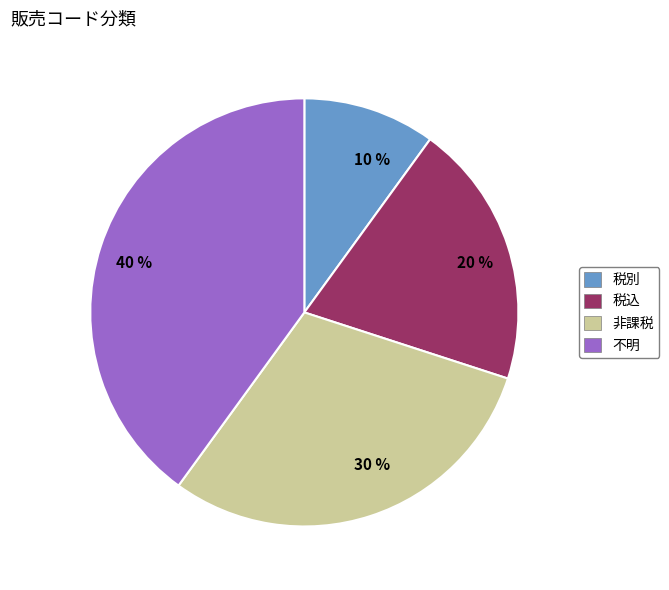

Between 40 % and 30 %, which is larger?

40 %